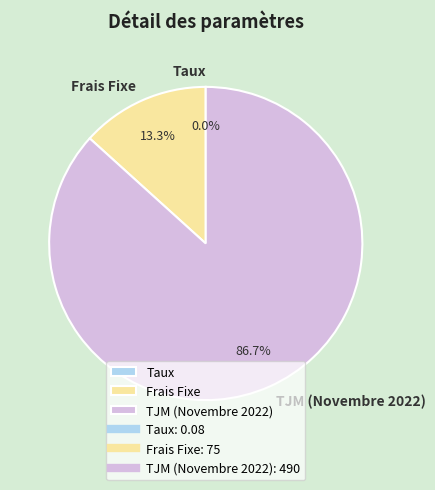

What percentage is the TJM (Novembre 2022) slice, to the nearest percent?

87%